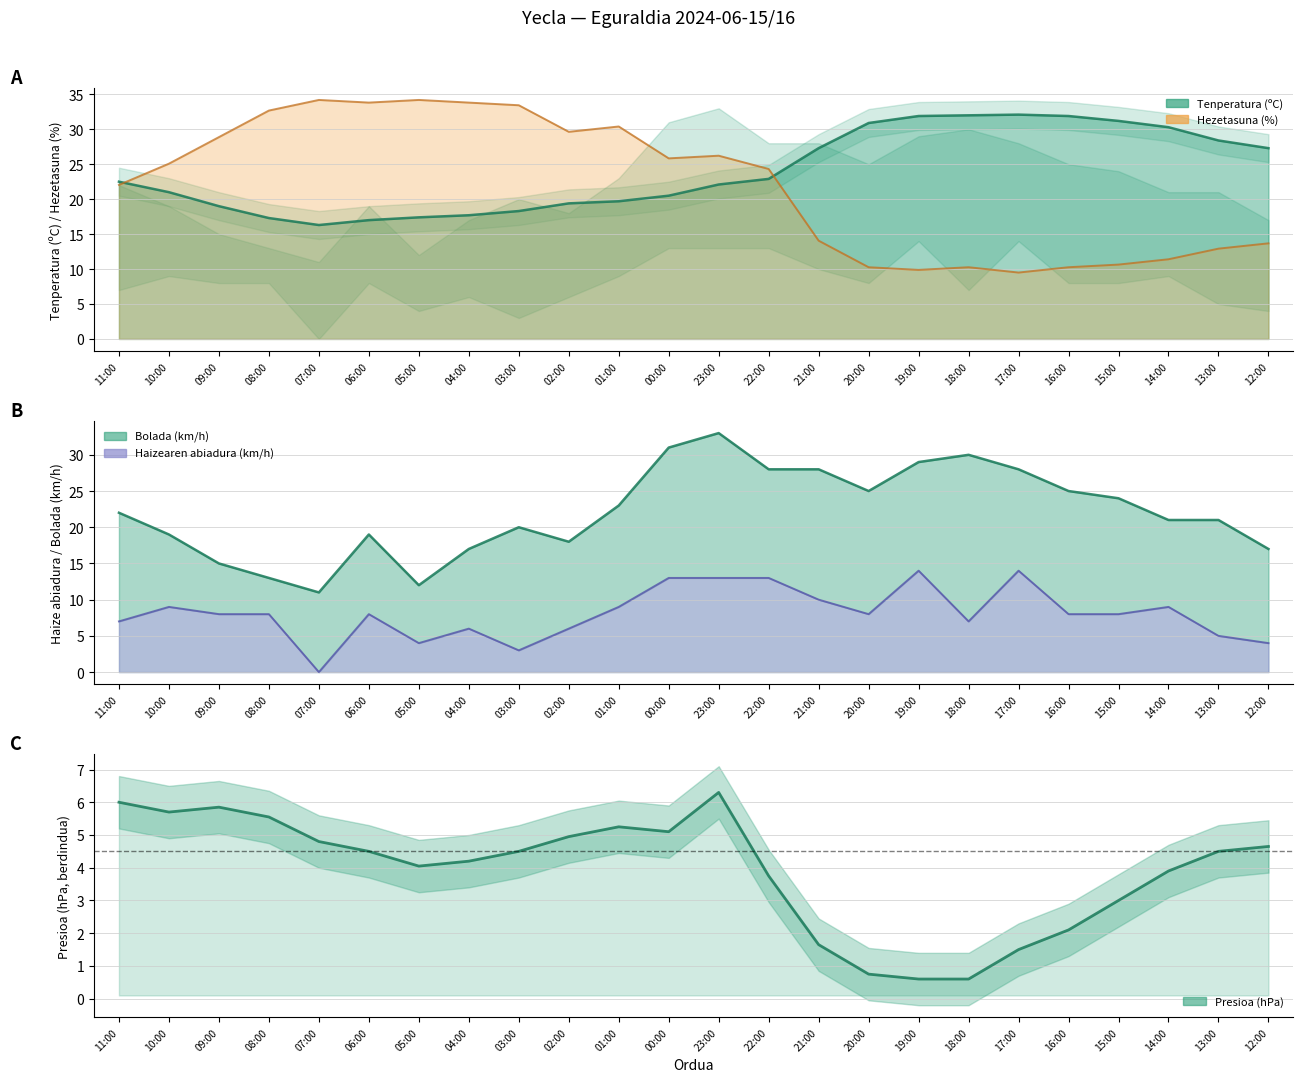

Which series has the largest total across all categories?

Tenperatura (ºC)